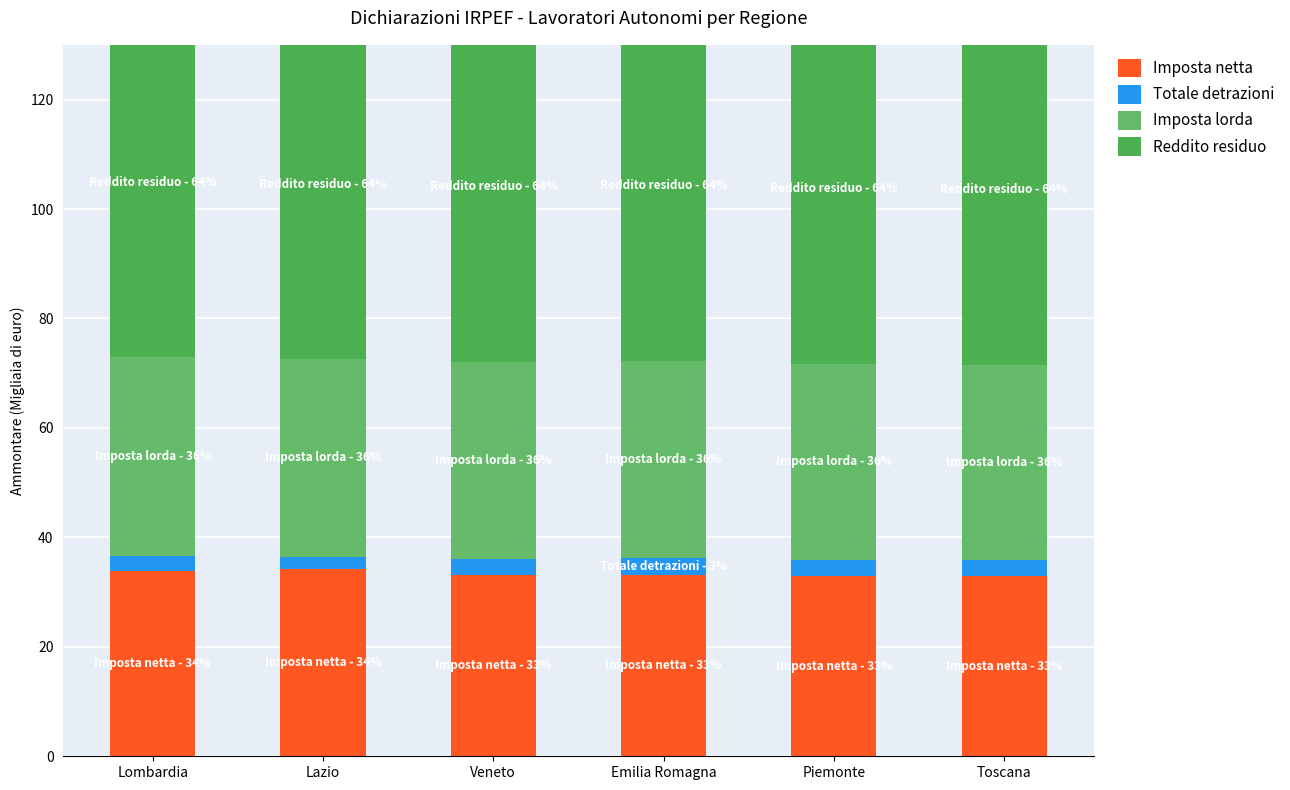

Are the bars horizontal?

No